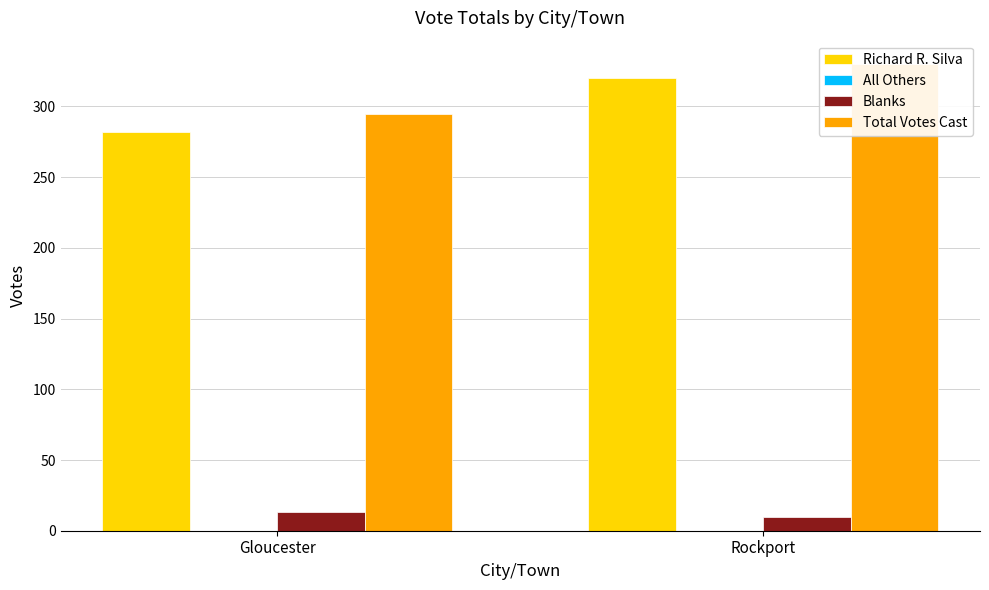

What are all the series names shown in the legend?

Richard R. Silva, All Others, Blanks, Total Votes Cast